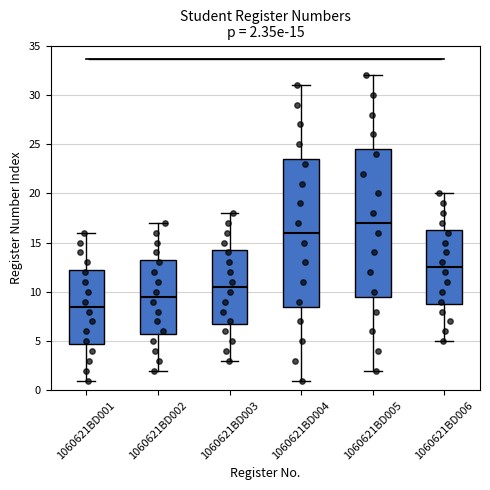

Which box's median line is the lowest?

1060621BD001